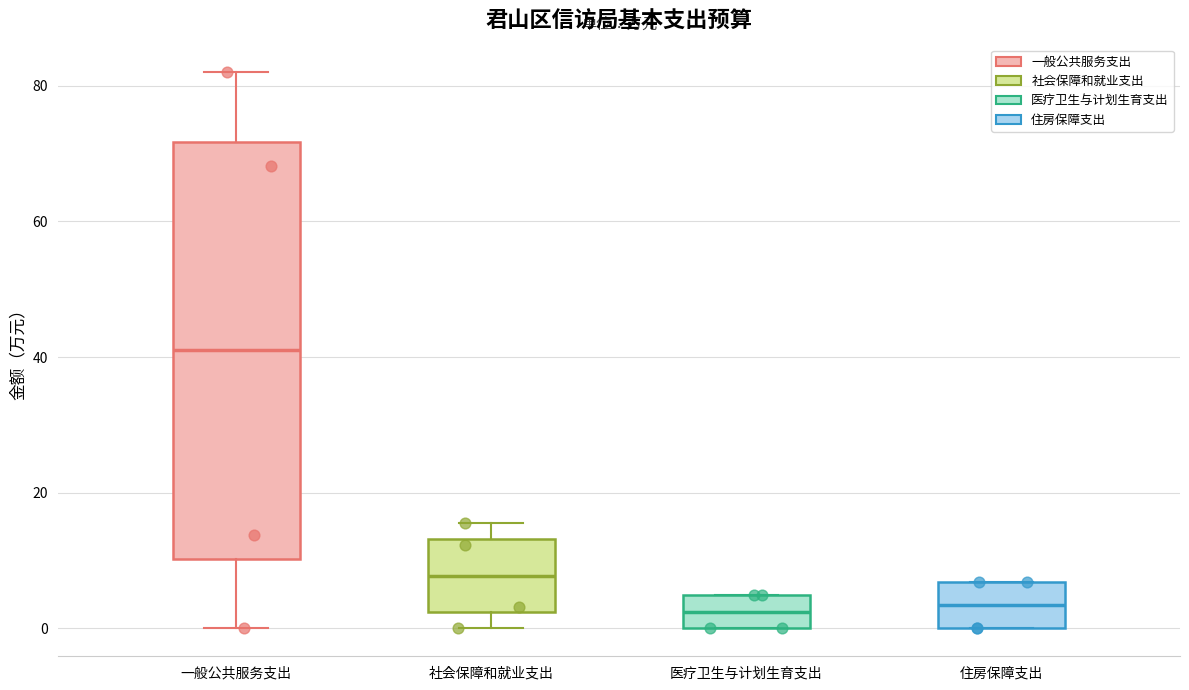

Reading left to right, transcribe this box plot: for each box, give where its median line is, the range the box spans, and where its two whiskers end, as read against the y-axis. The values are not printed on the chart, so give them approximately, as read against the axis.

一般公共服务支出: median 40, box 10 to 72, whiskers 0 to 82
社会保障和就业支出: median 8, box 2 to 14, whiskers 0 to 16
医疗卫生与计划生育支出: median 2, box 0 to 4, whiskers 0 to 4
住房保障支出: median 4, box 0 to 6, whiskers 0 to 6